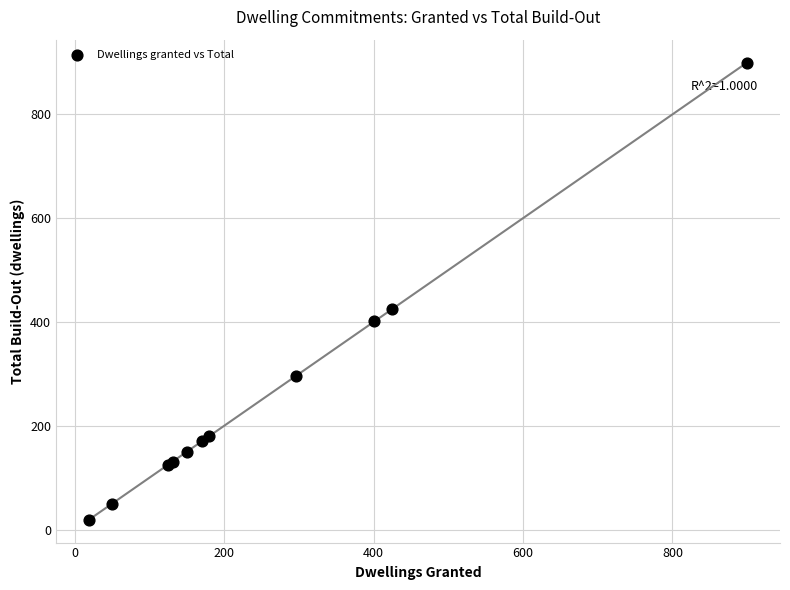

What Y value in the scatter plot is closest to 459?

425